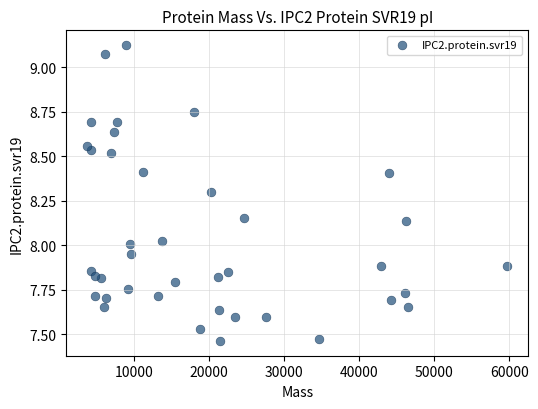

What is the range of X values (max minus min)?

55888.8